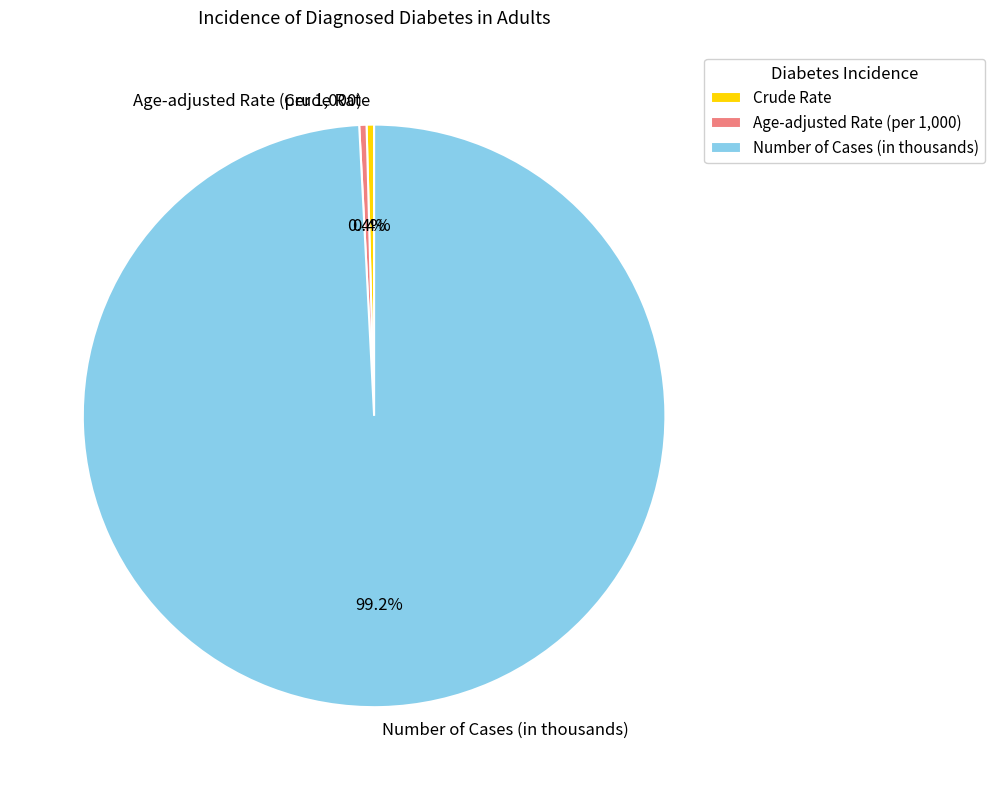

Which has a higher value, Number of Cases (in thousands) or Crude Rate?

Number of Cases (in thousands)